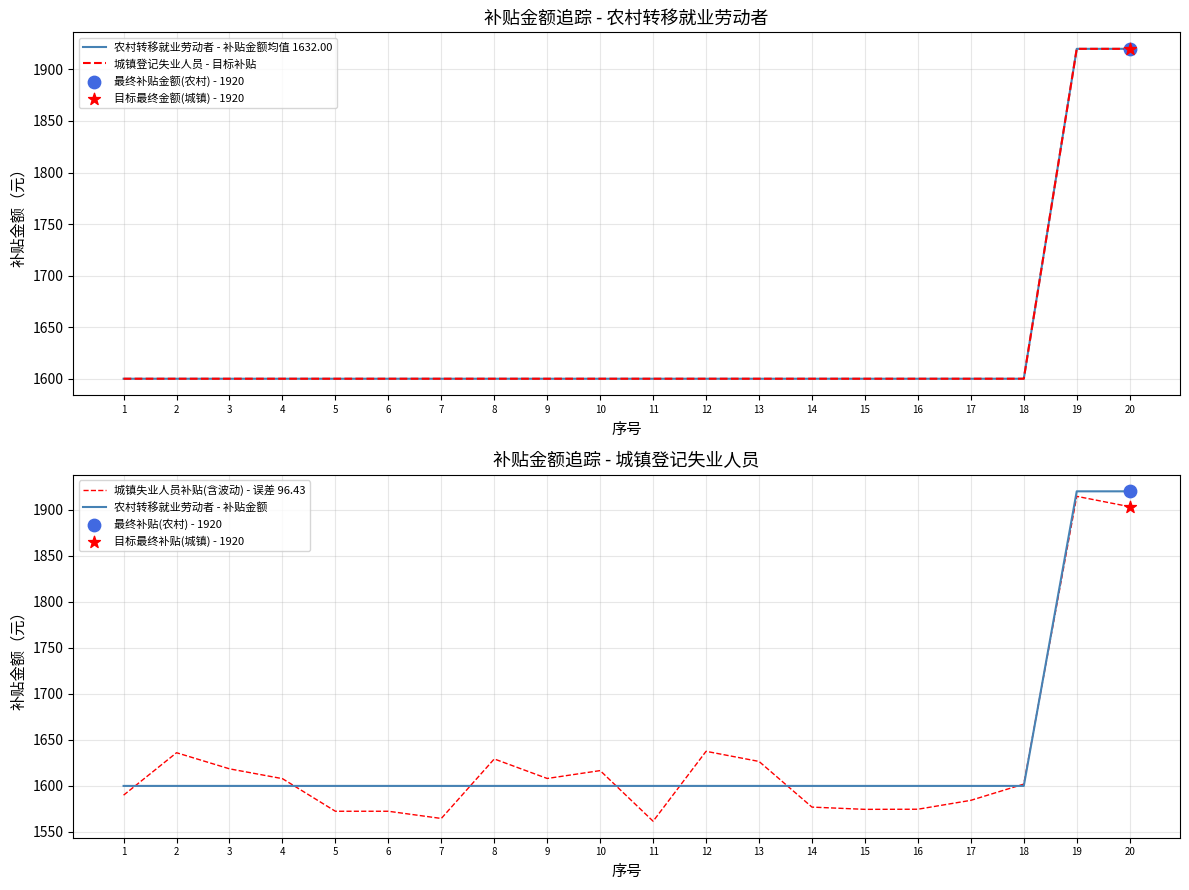

Is the value of 城镇登记失业人员 - 目标补贴 at 16 greater than the value of 城镇失业人员补贴(含波动) - 误差 96.43 at 5?

Yes